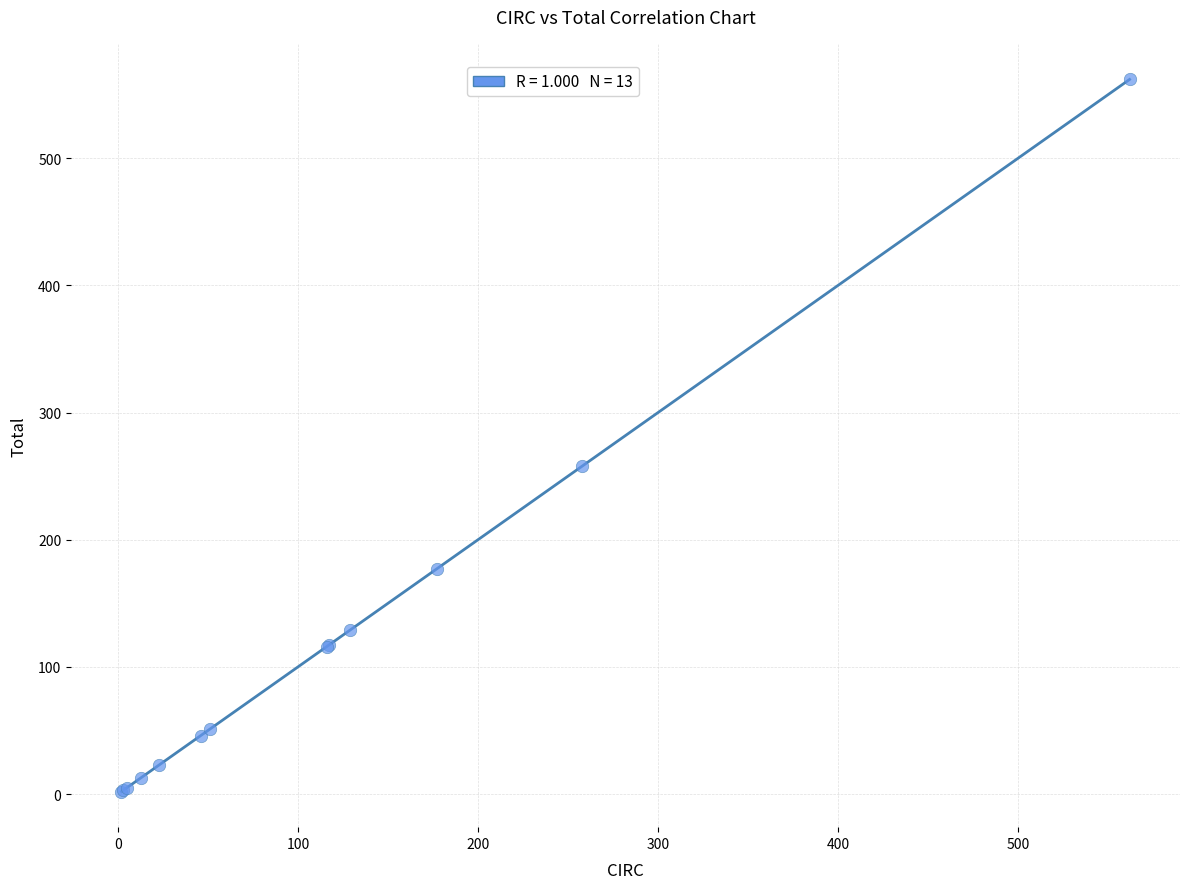

What Y value in the scatter plot is closest to 282?

258